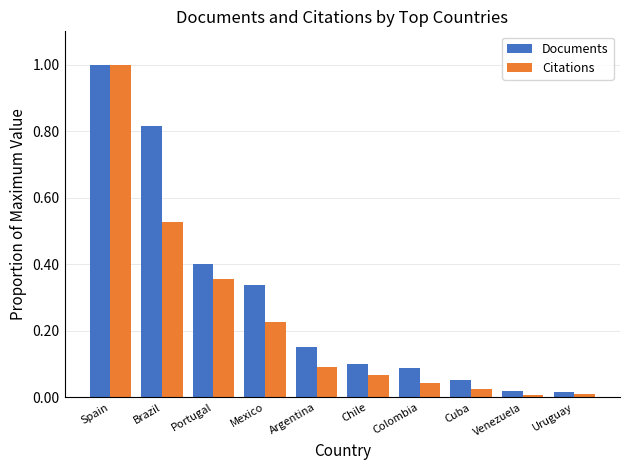

Which series has the widest spread of values?

Citations